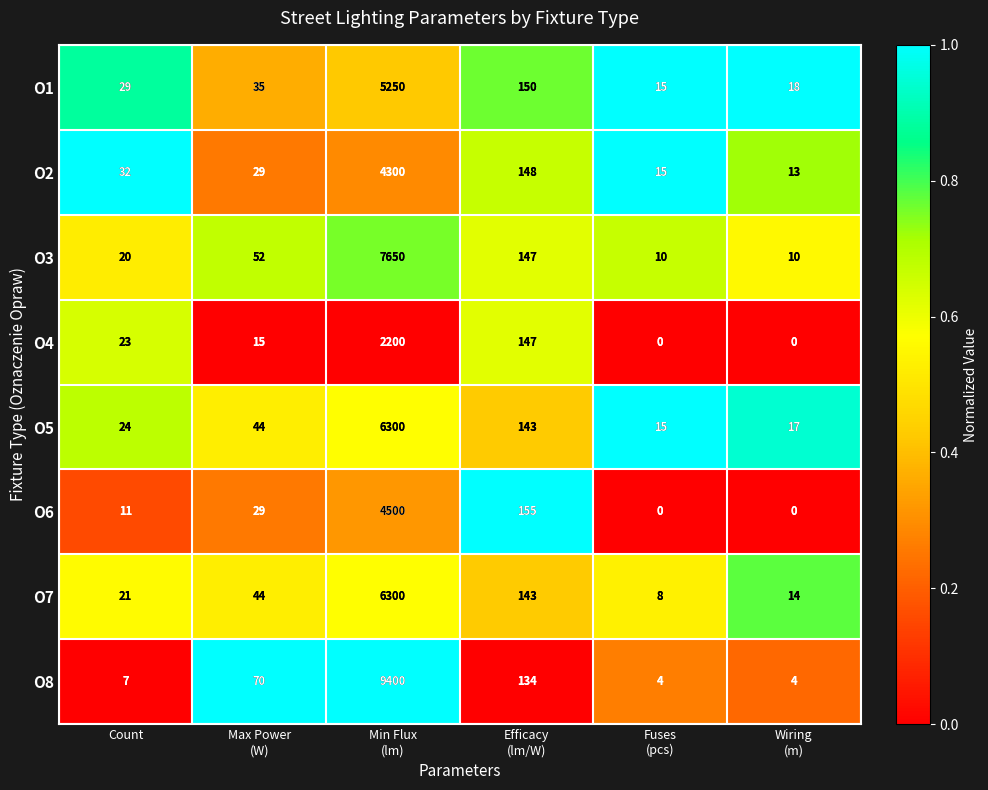

Count the number of categories in the chart.

6